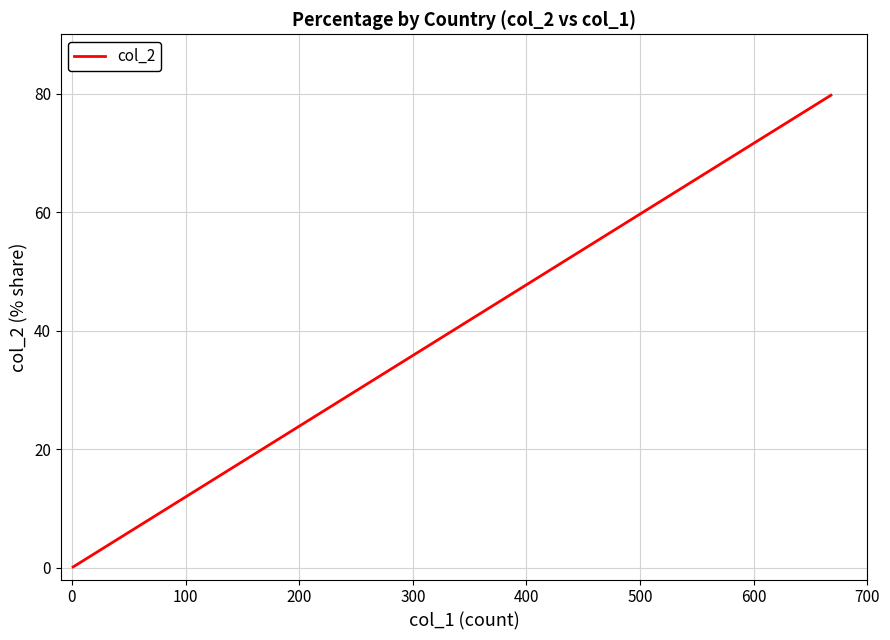

What is the label of the 9th point from the right?

300